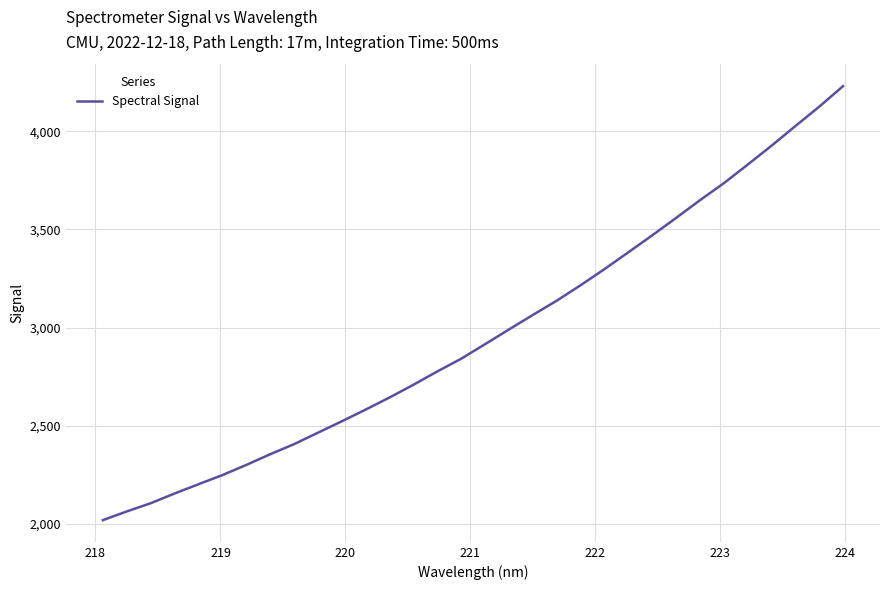

What is the difference between the maximum and minimum values?

2210.4